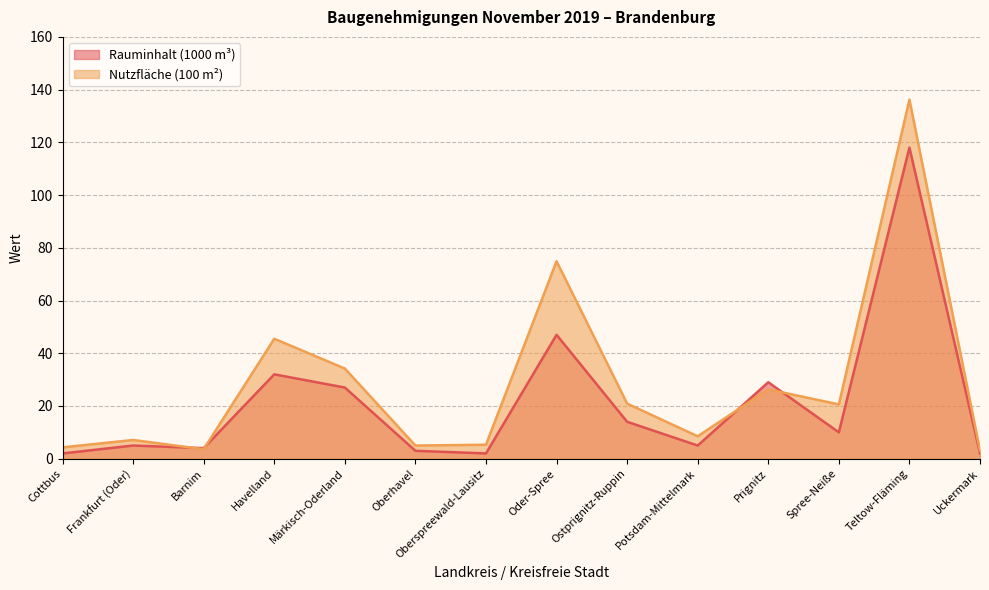

After their last crossing, which series has the higher values: Nutzfläche (100 m²) or Rauminhalt (1000 m³)?

Nutzfläche (100 m²)